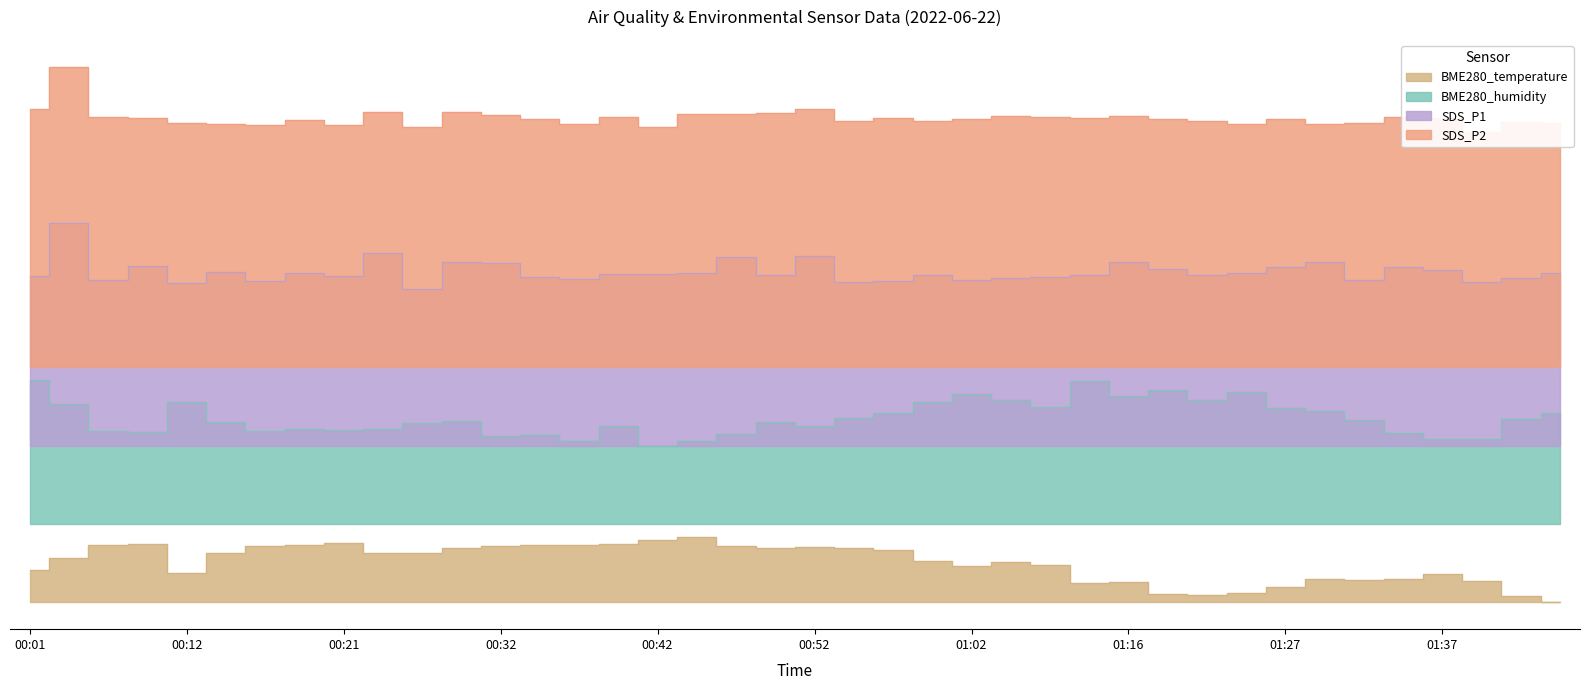

What is the average value of the SDS_P1 series?

75.9